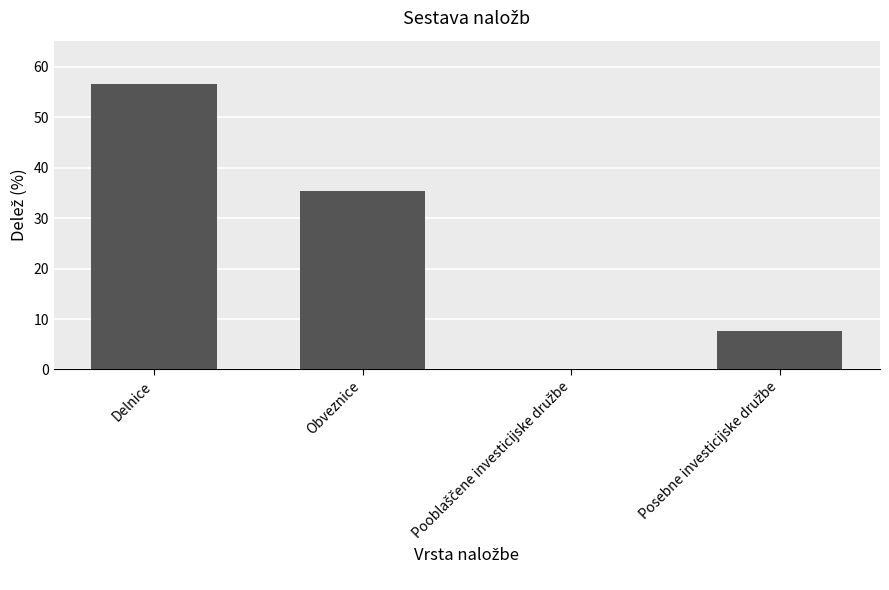

What is the greatest value displayed?

56.7